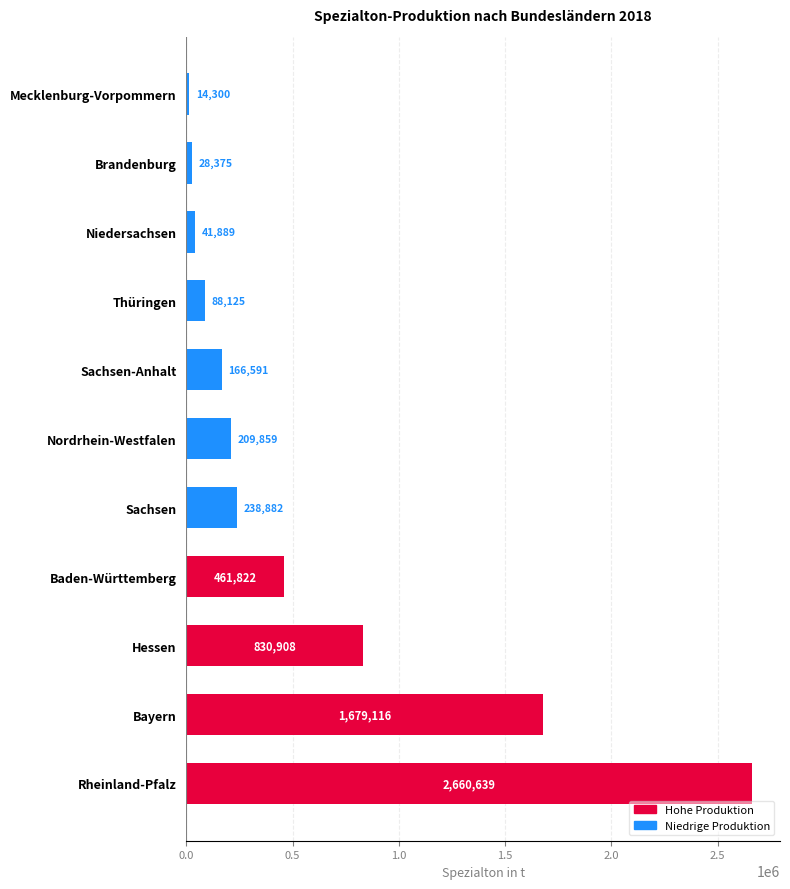

List the labels in order of value, largest first.

Rheinland-Pfalz, Bayern, Hessen, Baden-Württemberg, Sachsen, Nordrhein-Westfalen, Sachsen-Anhalt, Thüringen, Niedersachsen, Brandenburg, Mecklenburg-Vorpommern